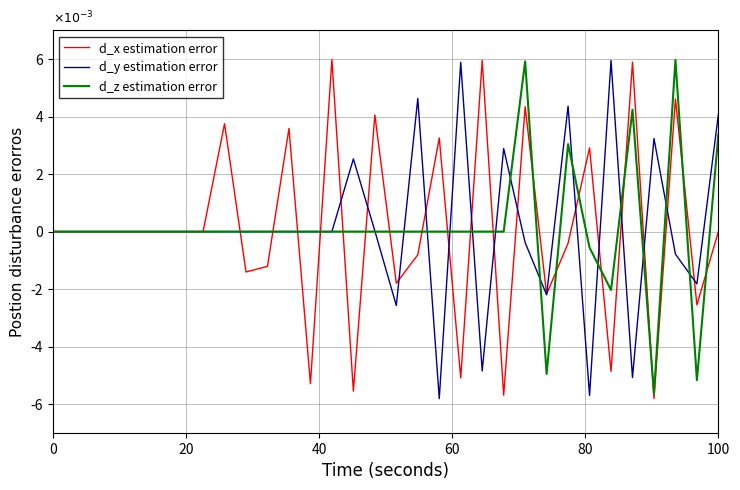

How many intersections are there between d_y estimation error and d_z estimation error?

14